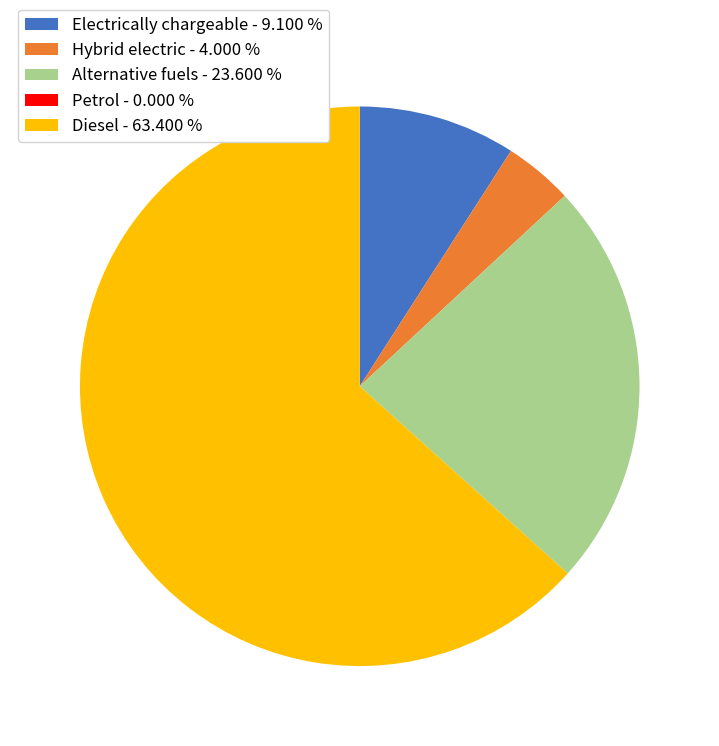

Approximately how many times larger is the value at Electrically chargeable - 9.100 % compared to Alternative fuels - 23.600 %?

0.4